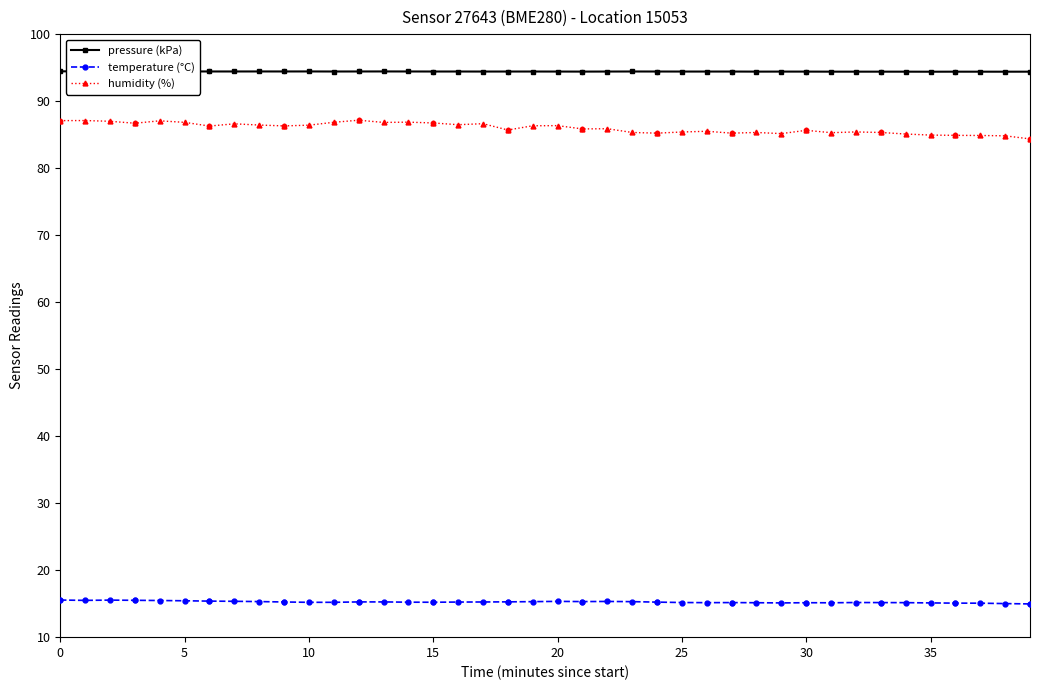

At how many categories does at least one series exceed 30?

40